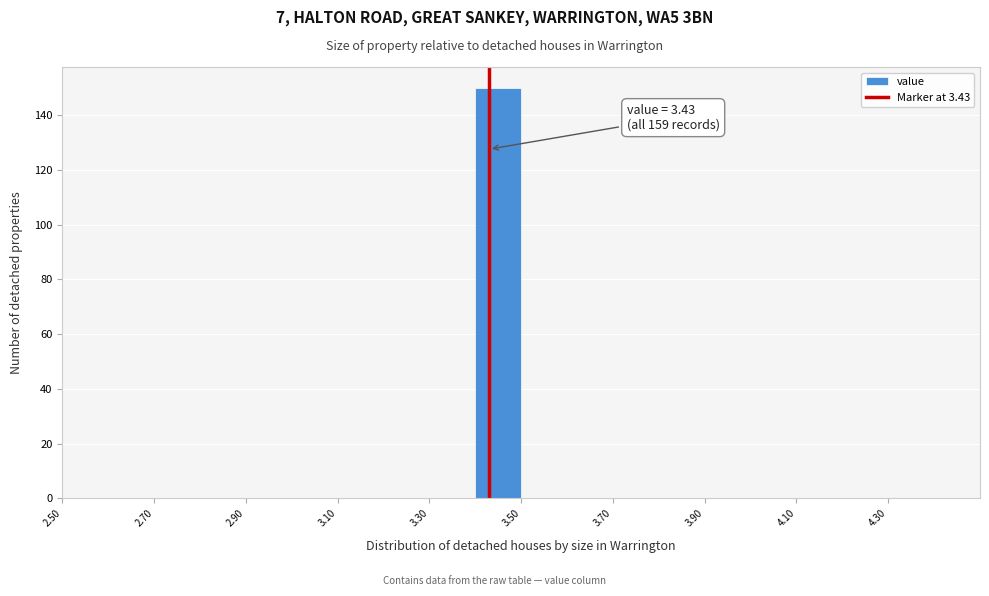

Over which range of the x-axis is the bar tallest?

3.4 to 3.5